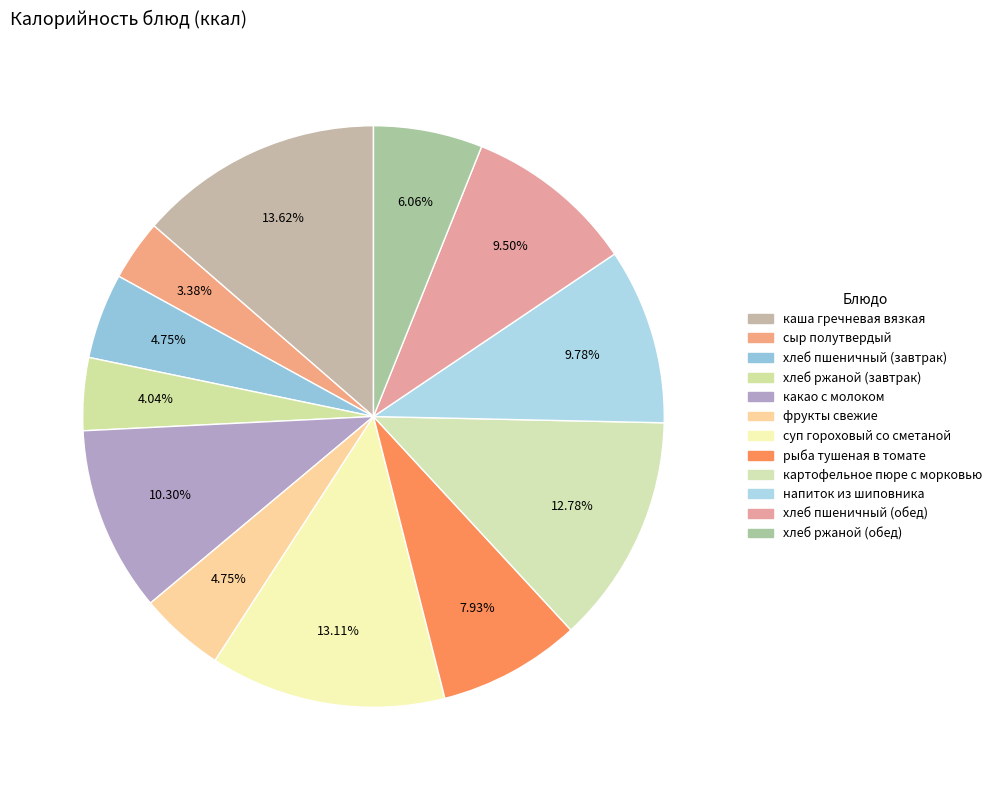

Rank the categories by value from highest to lowest.

каша гречневая вязкая, суп гороховый со сметаной, картофельное пюре с морковью, какао с молоком, напиток из шиповника, хлеб пшеничный (обед), рыба тушеная в томате, хлеб ржаной (обед), хлеб пшеничный (завтрак), фрукты свежие, хлеб ржаной (завтрак), сыр полутвердый